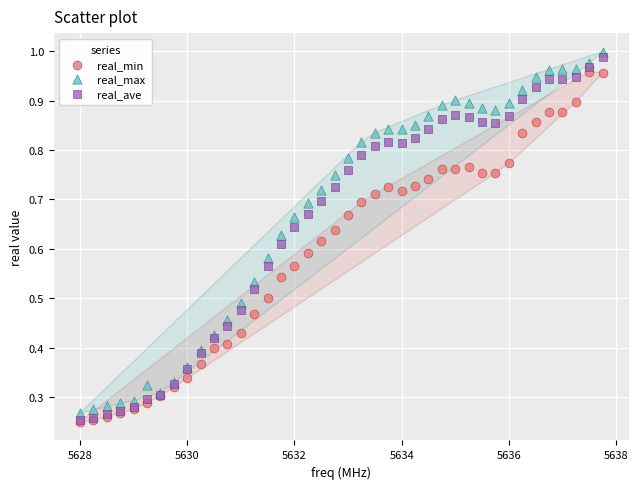

What are all the series names shown in the legend?

real_min, real_max, real_ave